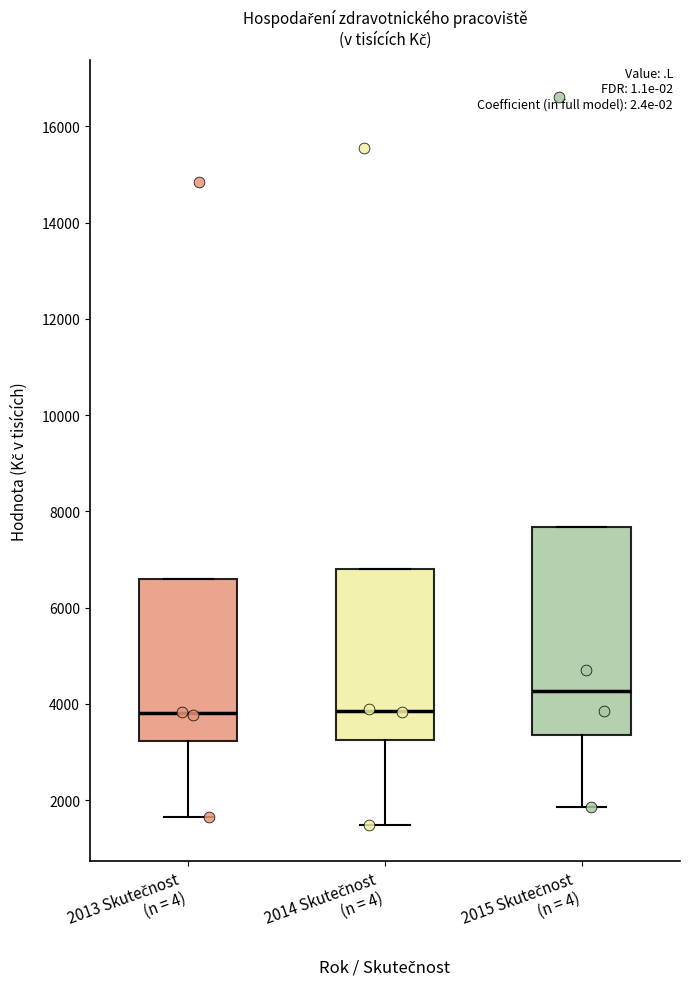

Comparing the boxes themselves (not the whiskers), which one is the tallest?

2015 Skutečnost (n = 4)